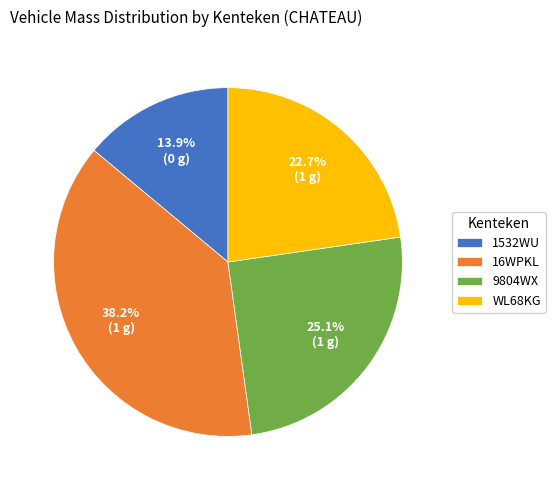

Approximately how many times larger is the value at 1532WU compared to 9804WX?

0.6